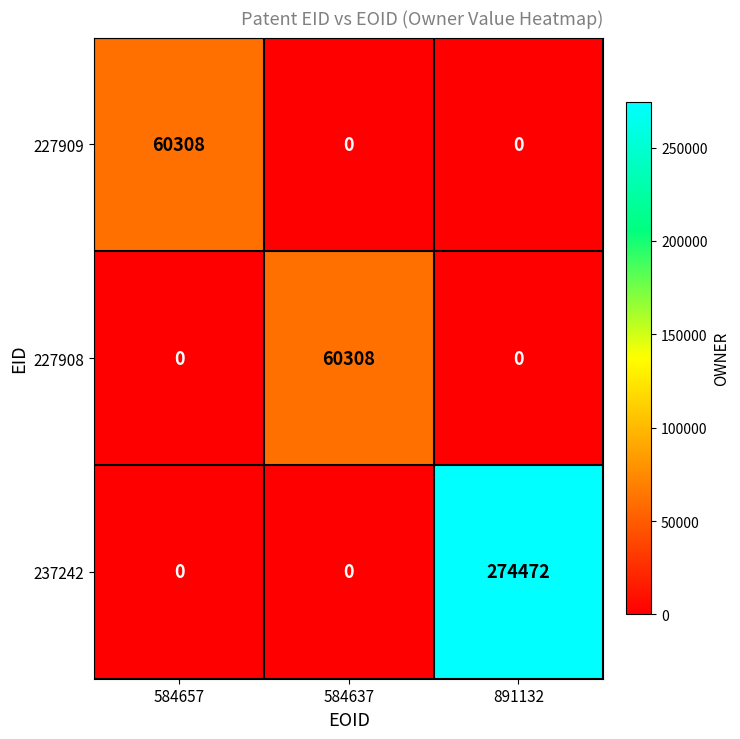

What is the sum of the 227909 values at 584637 and 584657?

60308